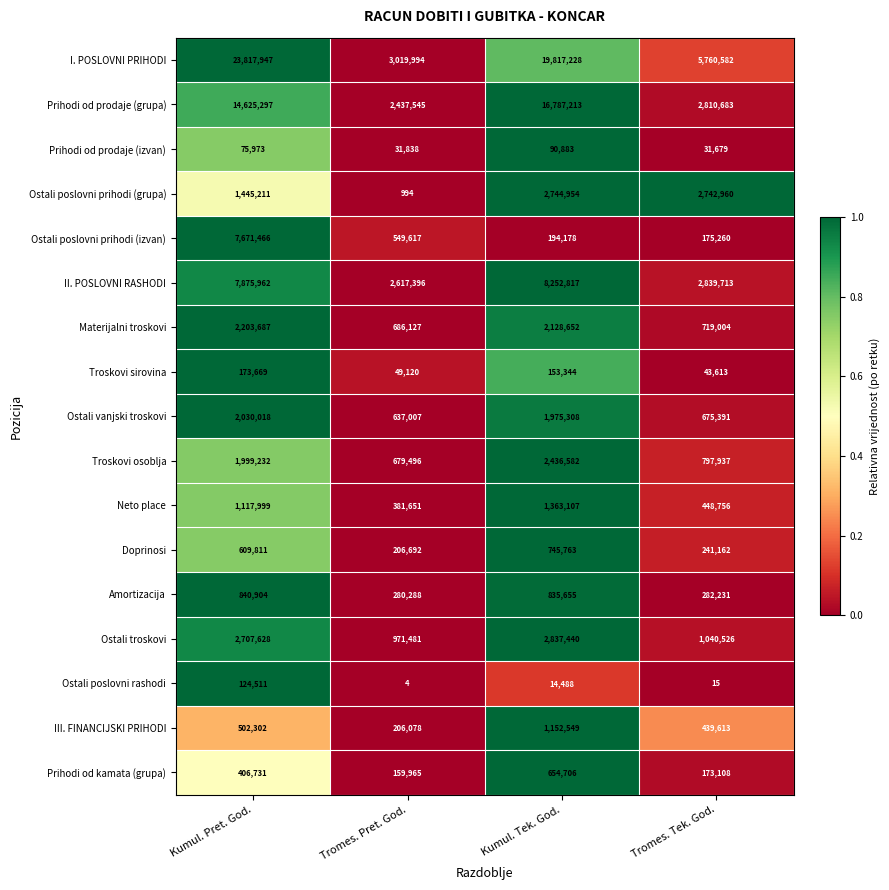

What is the difference between the second highest and second lowest values in the Ostali vanjski troskovi series?

1299917